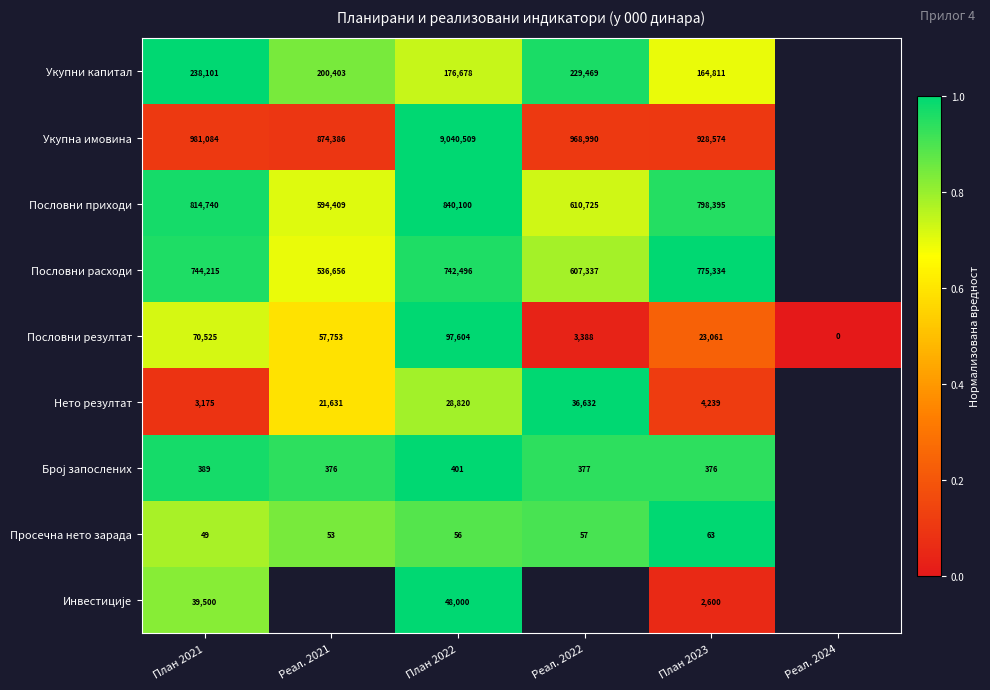

Is it true that Пословни резултат equals 0 at Реал. 2024?

True